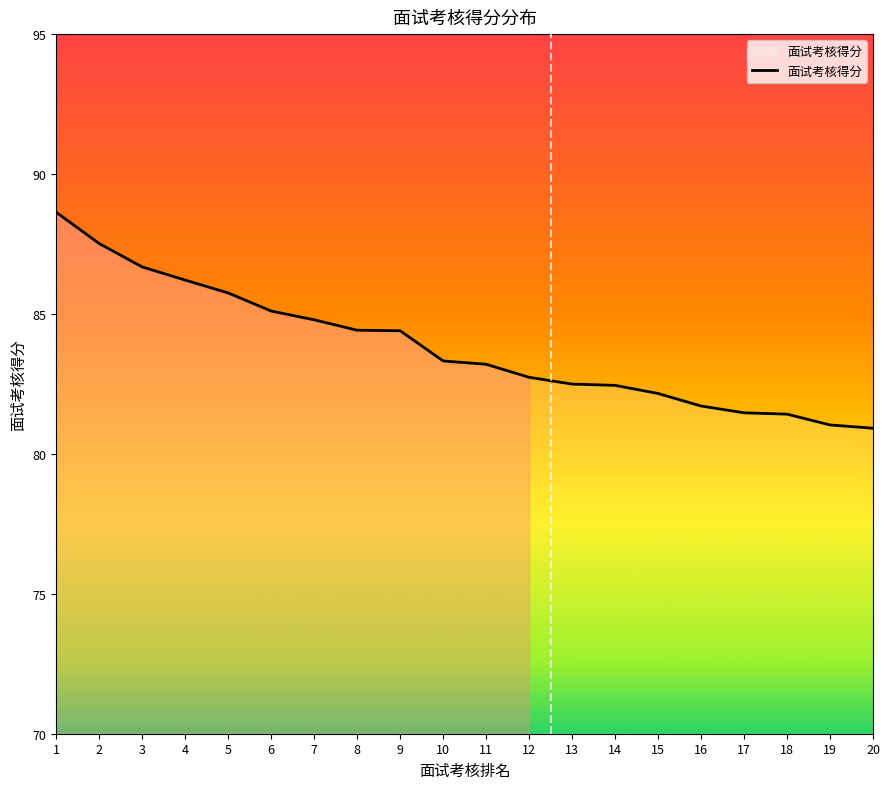

Is it true that the value at 13 is 128.8?

False